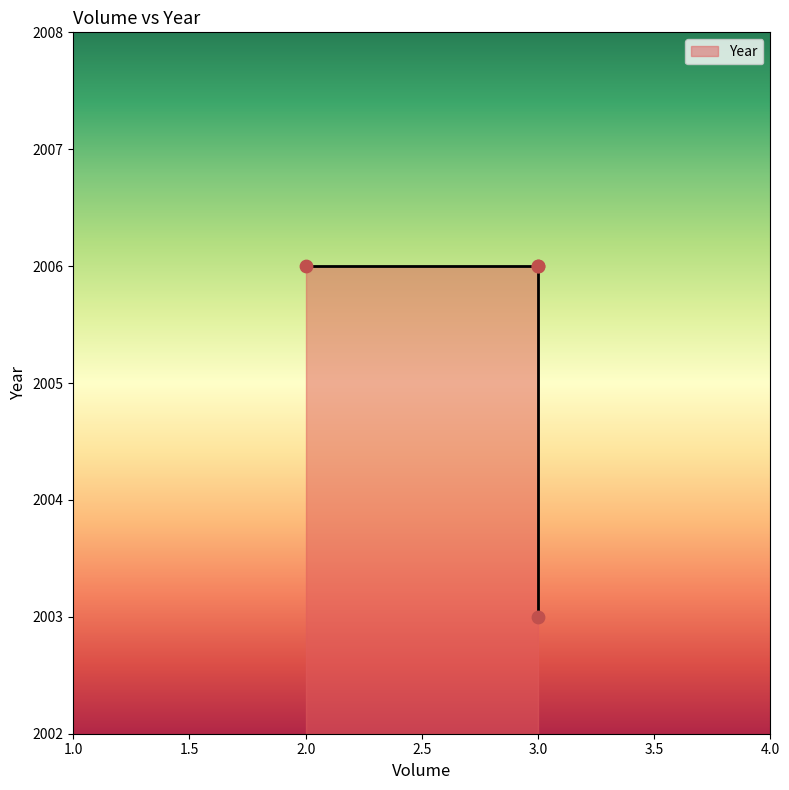

Approximately how many times larger is the value at 3 compared to 2?

1.0